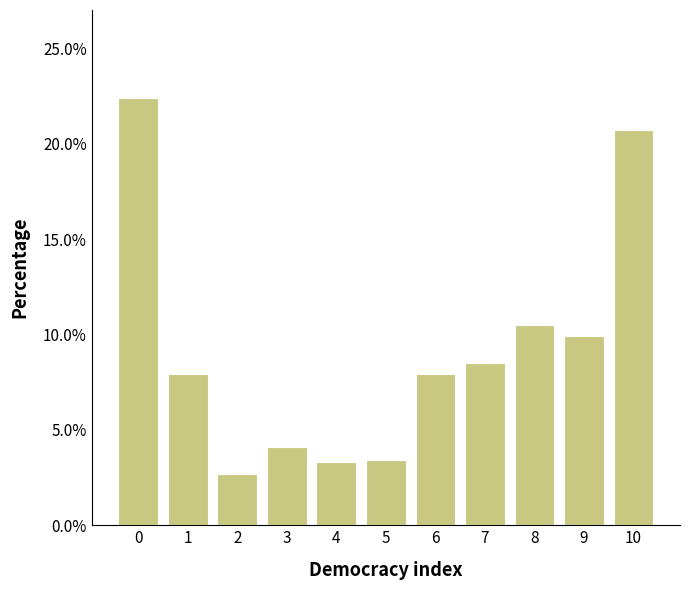

What is the maximum value shown in the chart?

22.4